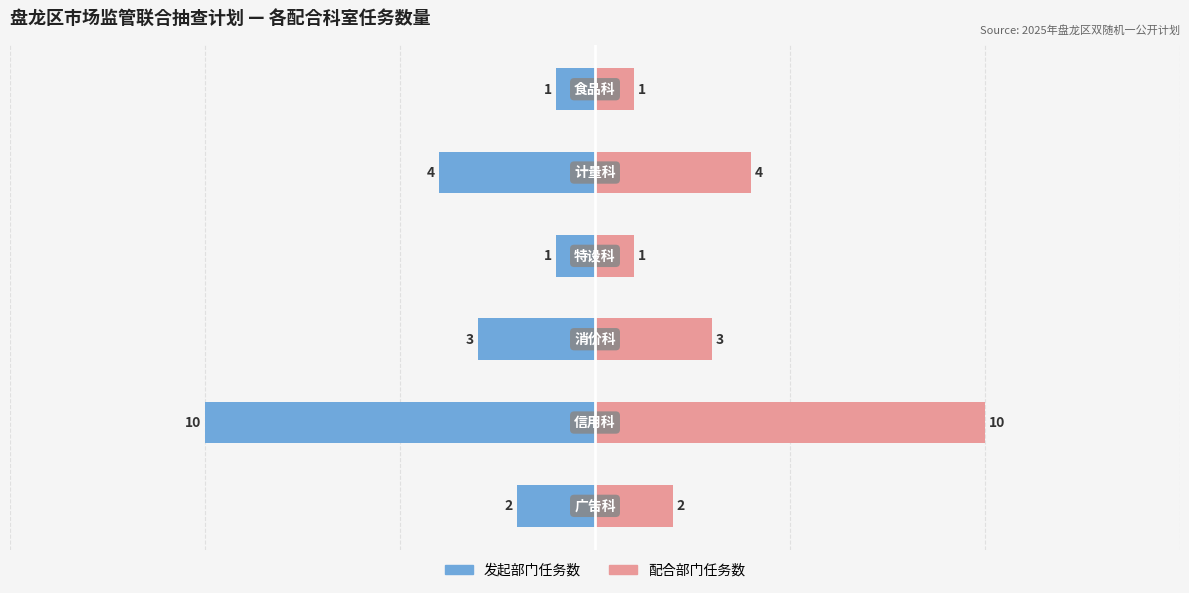

Which series has the largest range (max minus min)?

发起部门任务数